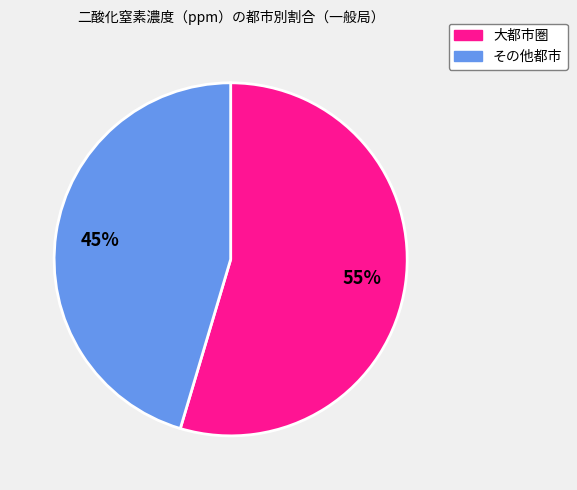

Is there any slice that represents more than half of the pie?

Yes